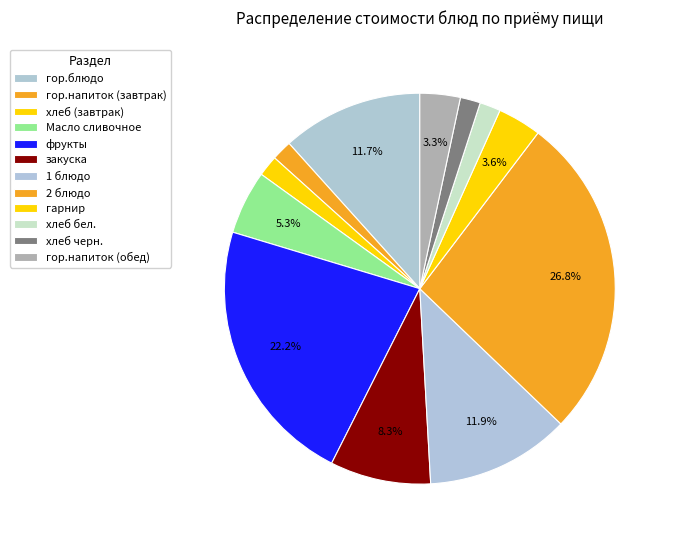

Count the number of slices in the pie.

12